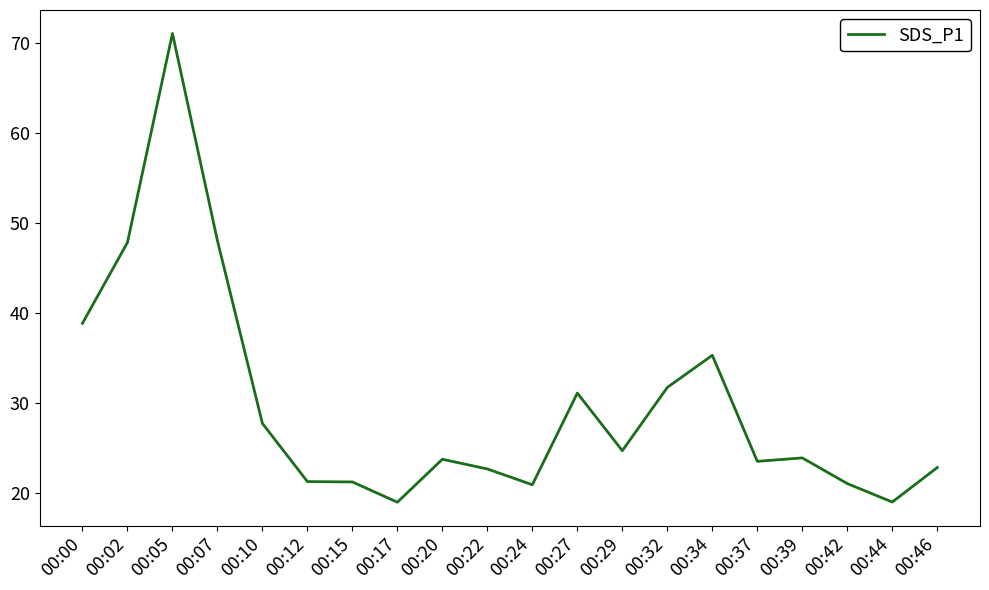

The value at 00:15 is 21.2. True or false?

True